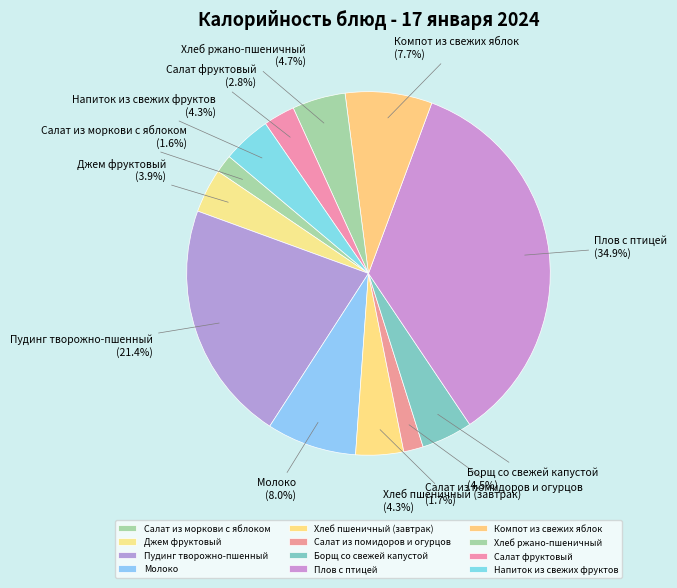

Approximately how many times larger is the value at Салат из помидоров и огурцов compared to Хлеб пшеничный (завтрак)?

0.4